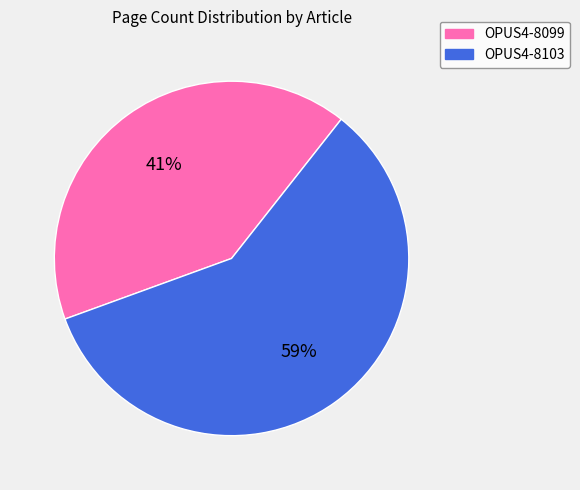

Is the sum of OPUS4-8103 and OPUS4-8099 greater than half?

Yes